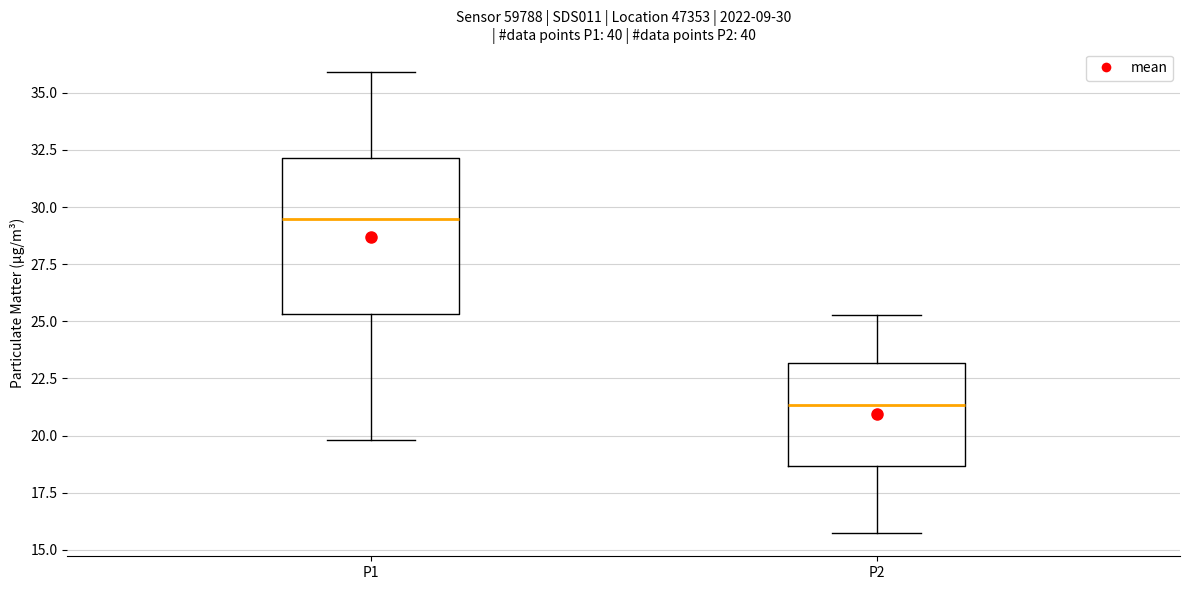

Which box has the lowest median line?

P2